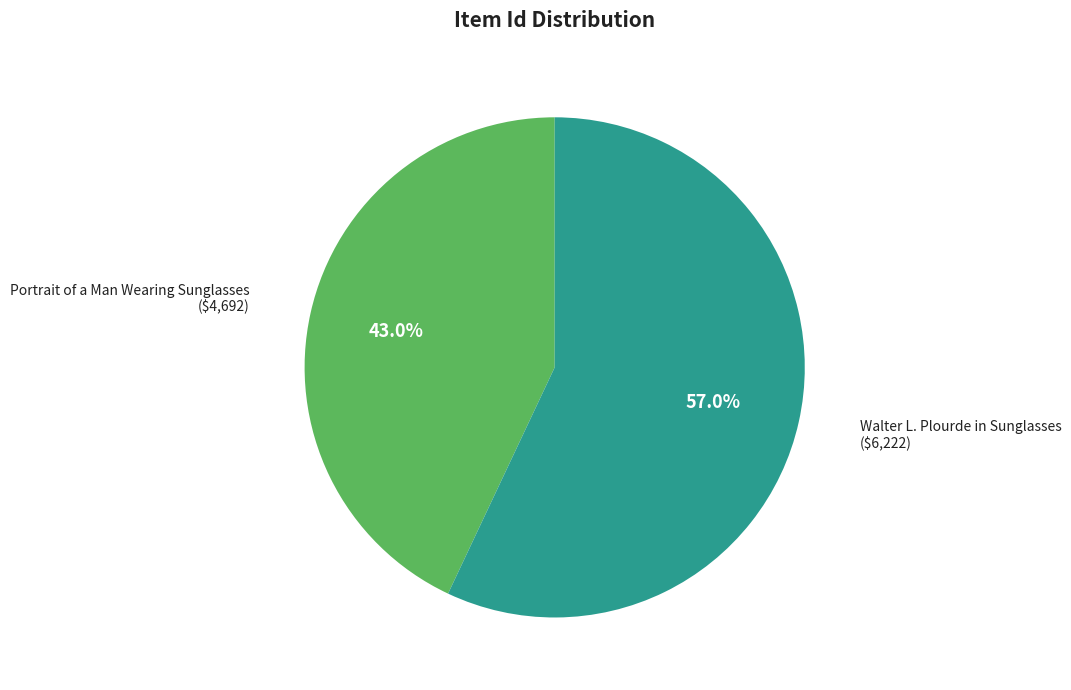

True or false: Portrait of a Man Wearing Sunglasses accounts for 43% of the total.

True